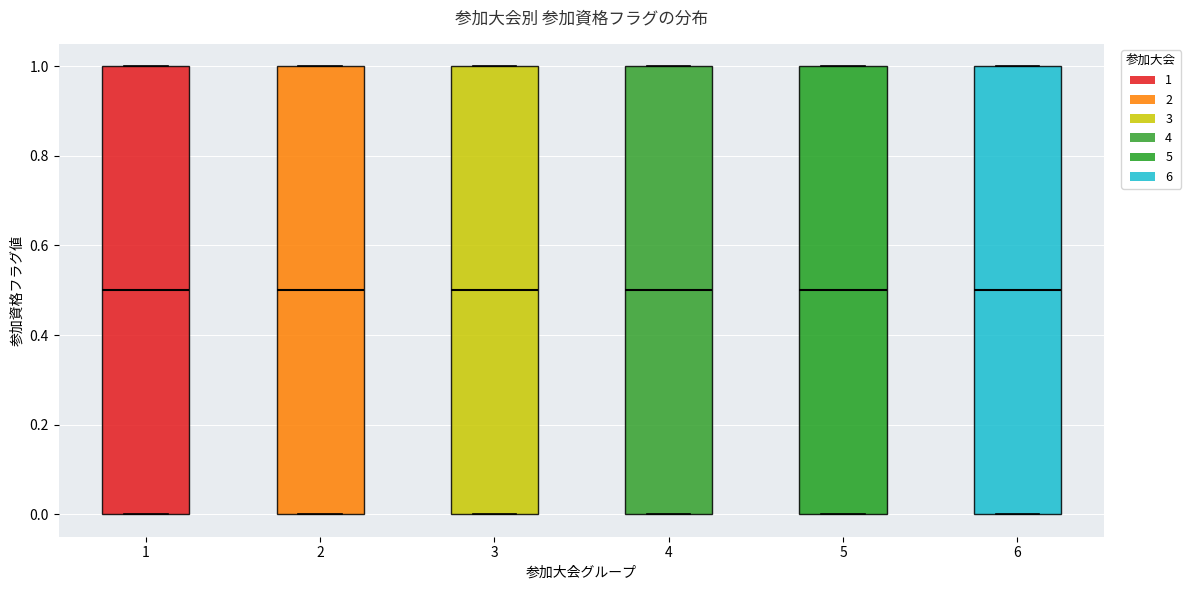

Reading left to right, read every box against the y-axis: the position of its median line, the range the box covers, and the ends of its whiskers. The values are not printed on the chart, so give them approximately, as read against the axis.

1: median 0.5, box 0.0 to 1.0, whiskers 0.0 to 1.0
2: median 0.5, box 0.0 to 1.0, whiskers 0.0 to 1.0
3: median 0.5, box 0.0 to 1.0, whiskers 0.0 to 1.0
4: median 0.5, box 0.0 to 1.0, whiskers 0.0 to 1.0
5: median 0.5, box 0.0 to 1.0, whiskers 0.0 to 1.0
6: median 0.5, box 0.0 to 1.0, whiskers 0.0 to 1.0